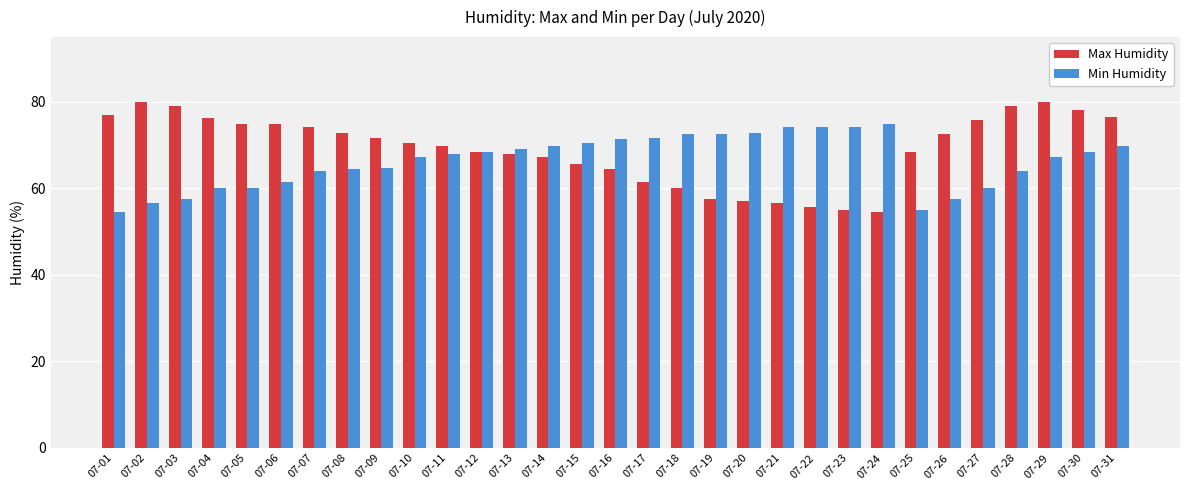

What is the maximum value shown in the chart?

80.0